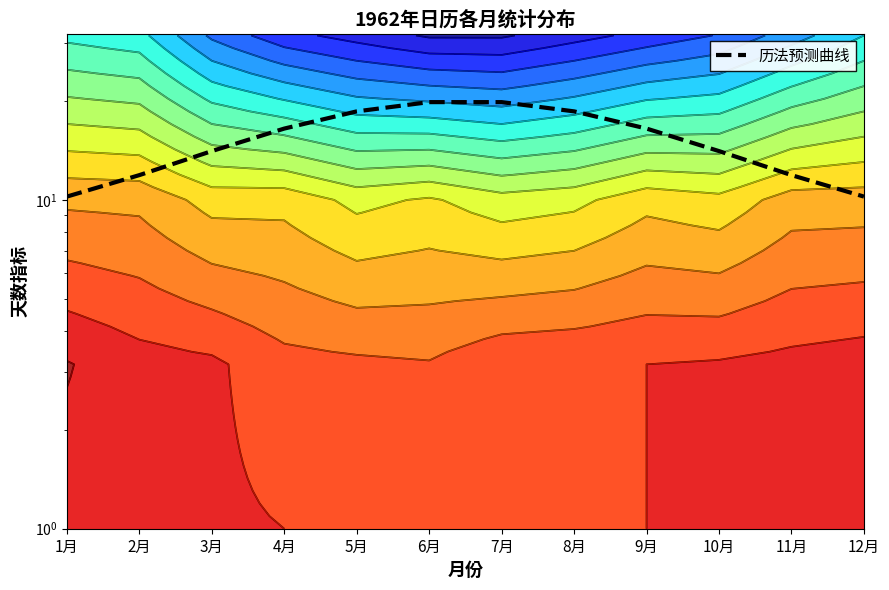

Reading left to right, what are all the values shown in this chart?

10.2	11.9	14.1	16.5	18.6	19.8	19.8	18.6	16.5	14.1	11.9	10.2